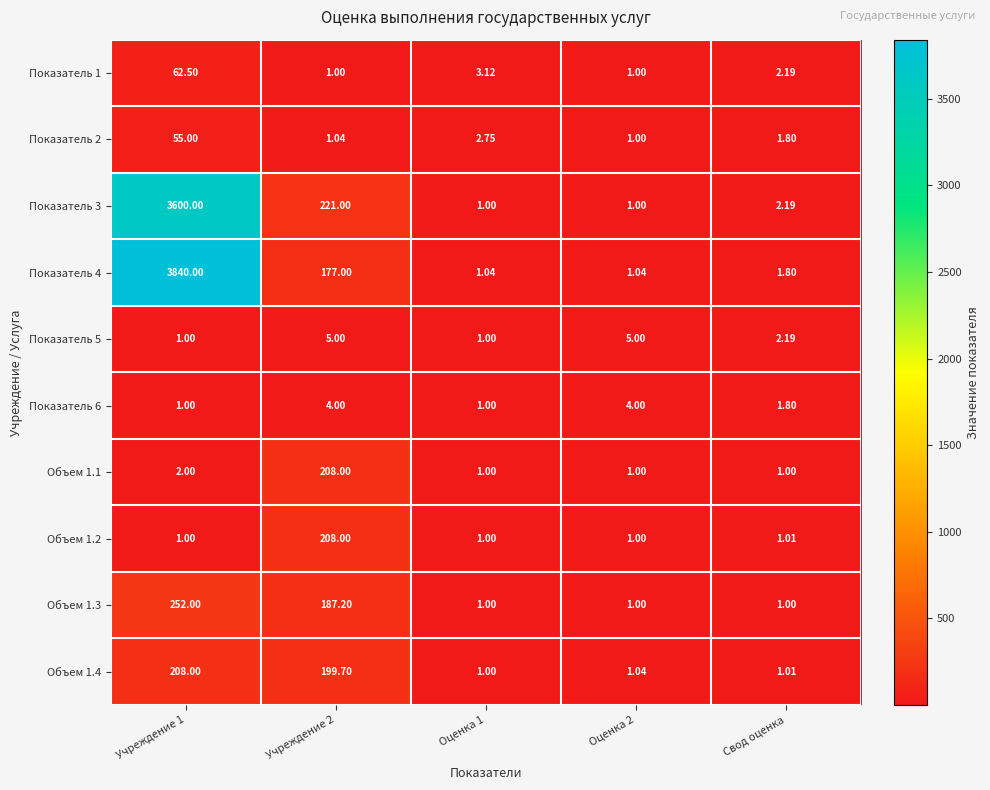

Is the value of Объем 1.1 at Учреждение 1 greater than the value of Показатель 5 at Учреждение 1?

Yes